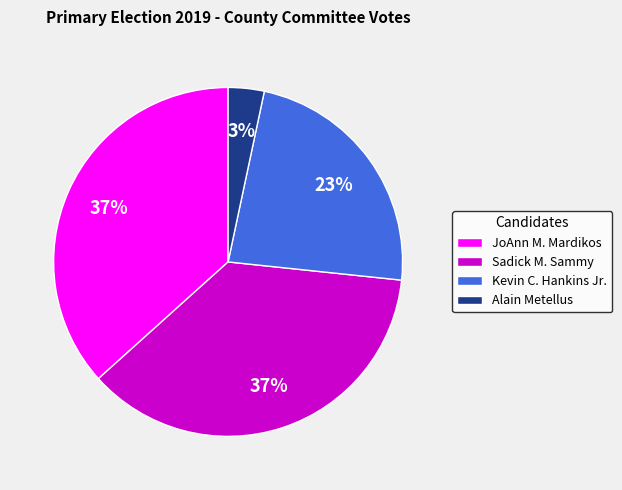

To the nearest percent, what portion does Kevin C. Hankins Jr. represent?

23%